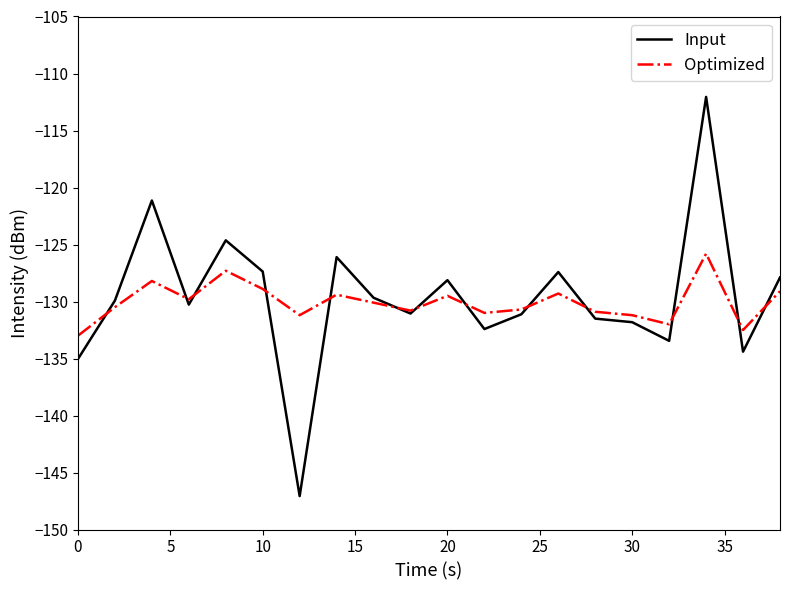

Which series has the widest spread of values?

Input